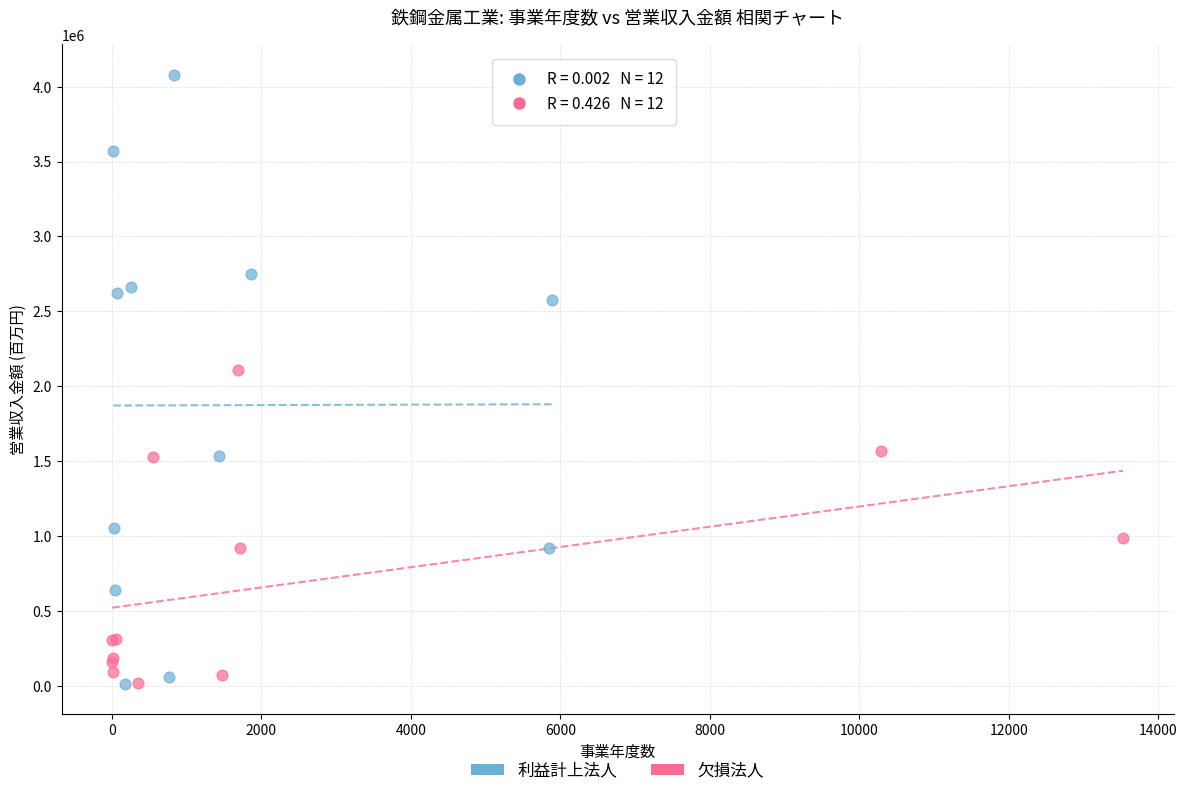

Which series contains the highest Y value?

利益計上法人